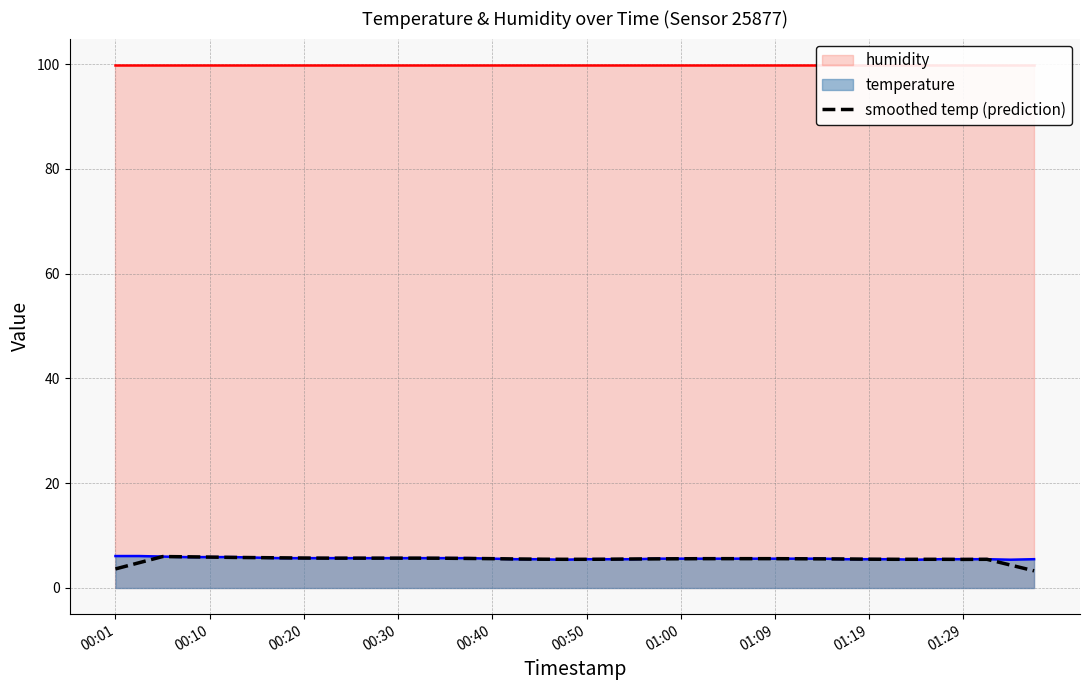

What is the minimum value for temperature?

5.4